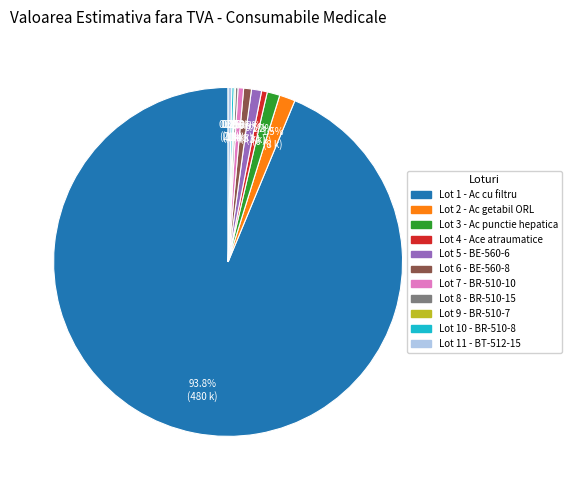

What is the ratio of the value at Lot 7 - BR-510-10 to the value at Lot 5 - BE-560-6?

0.5